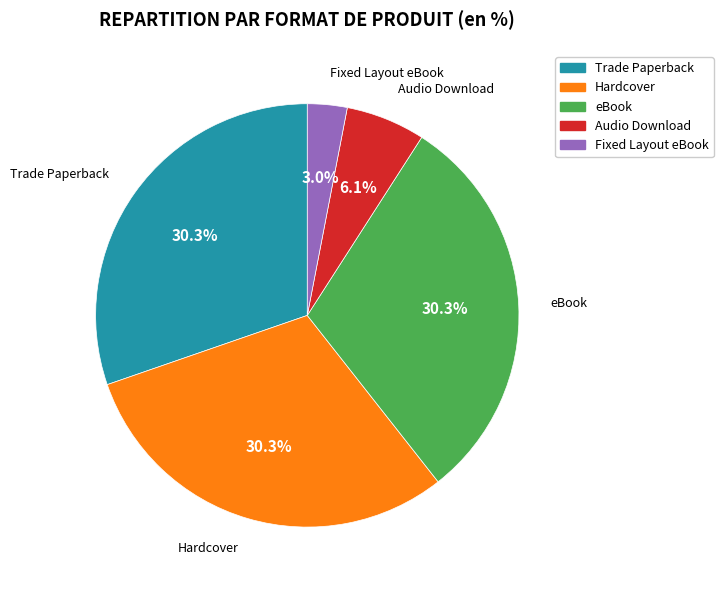

Is it true that Fixed Layout eBook is 3% of the pie?

True